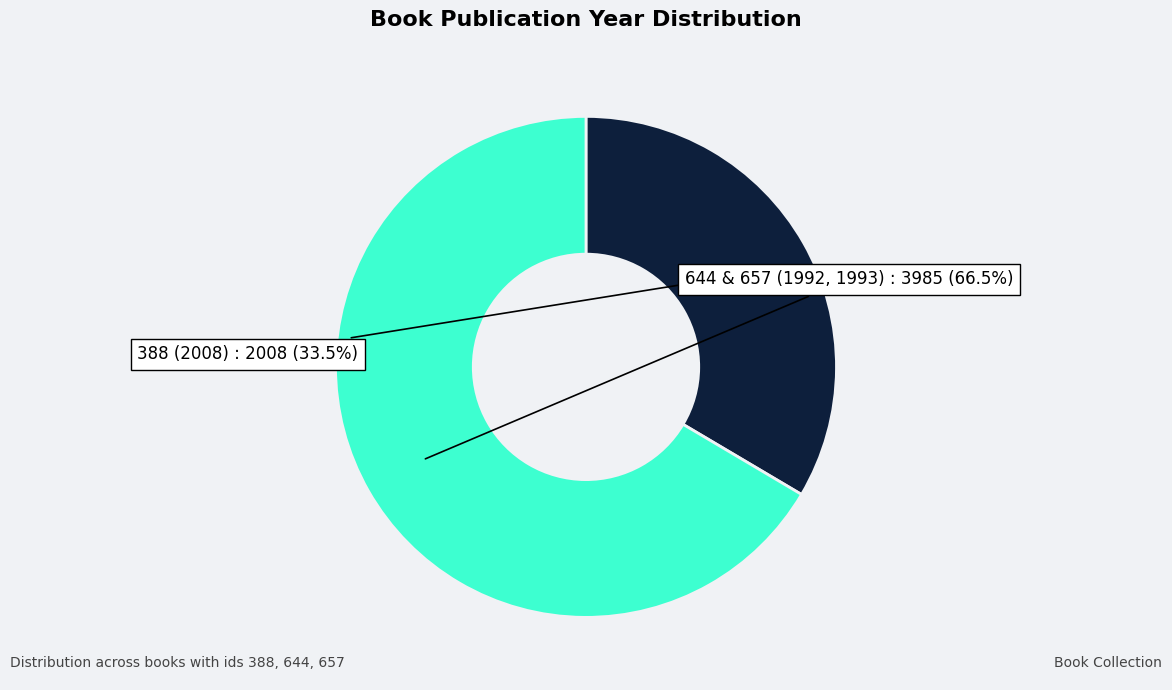

Does 388 (2008) account for over 50% of the chart?

No